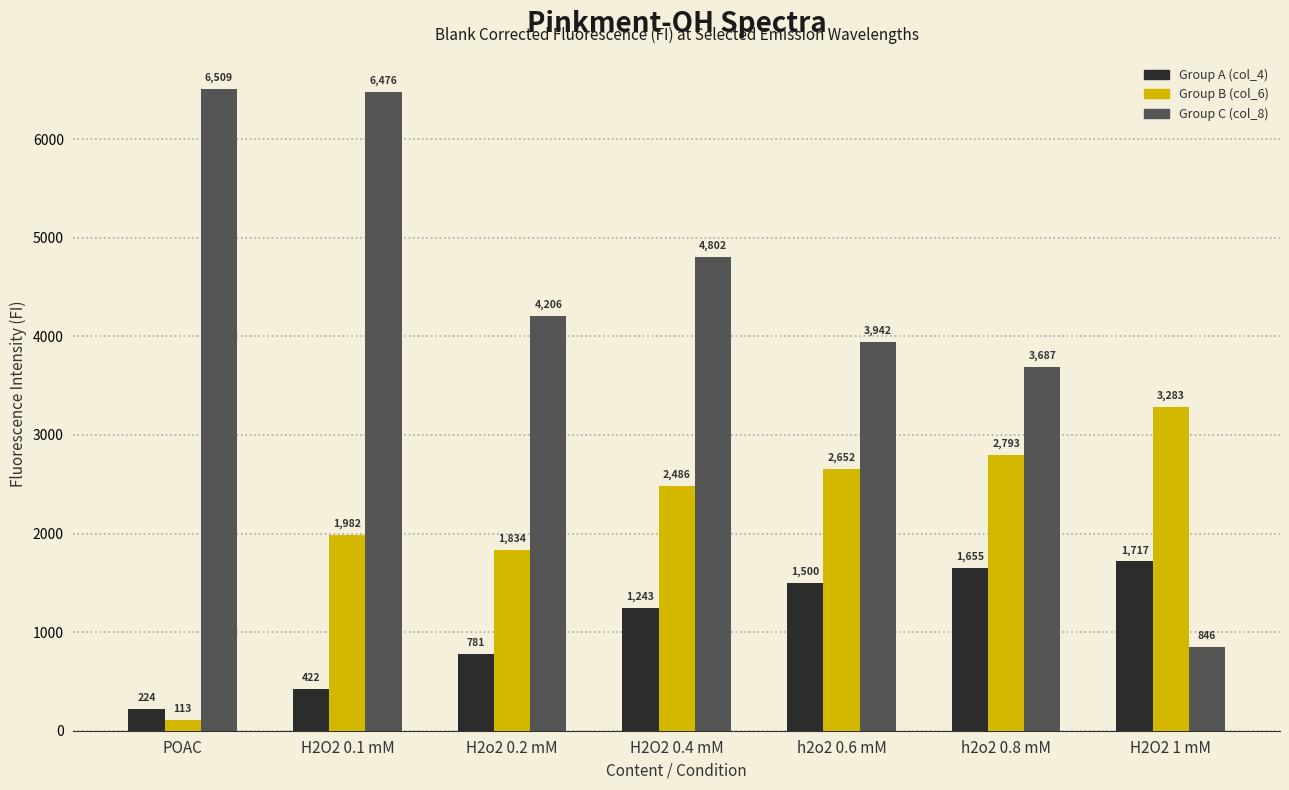

How many bars are there in each group?

3